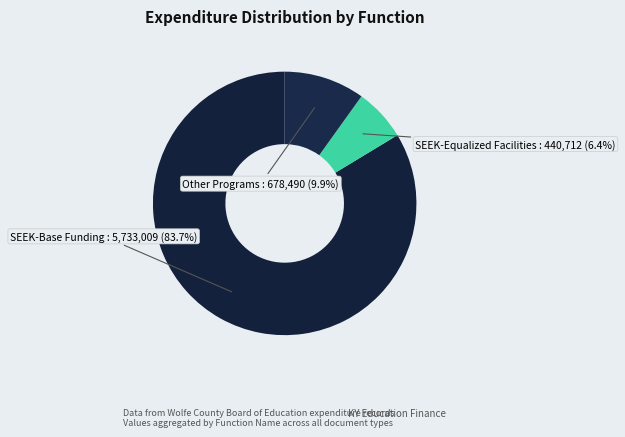

What is the total percentage of SEEK-Base Funding and Other Programs?

93.6%